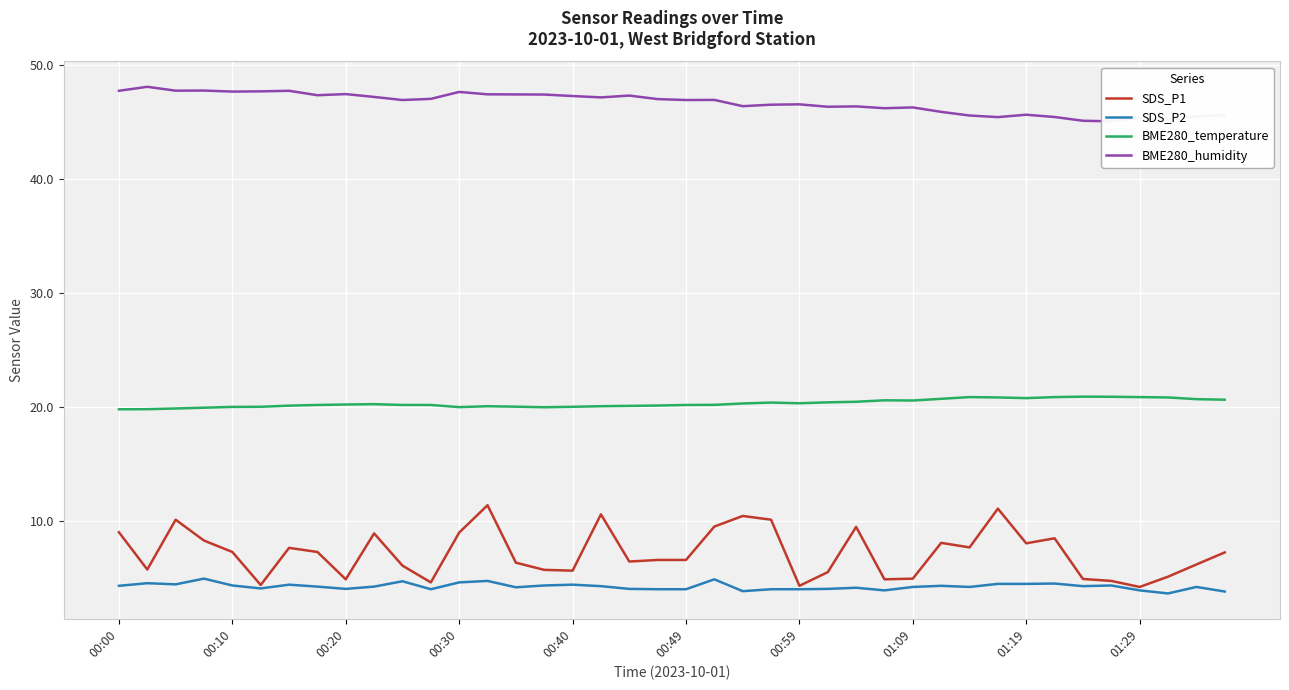

True or false: SDS_P2 and SDS_P1 intersect in this chart.

False